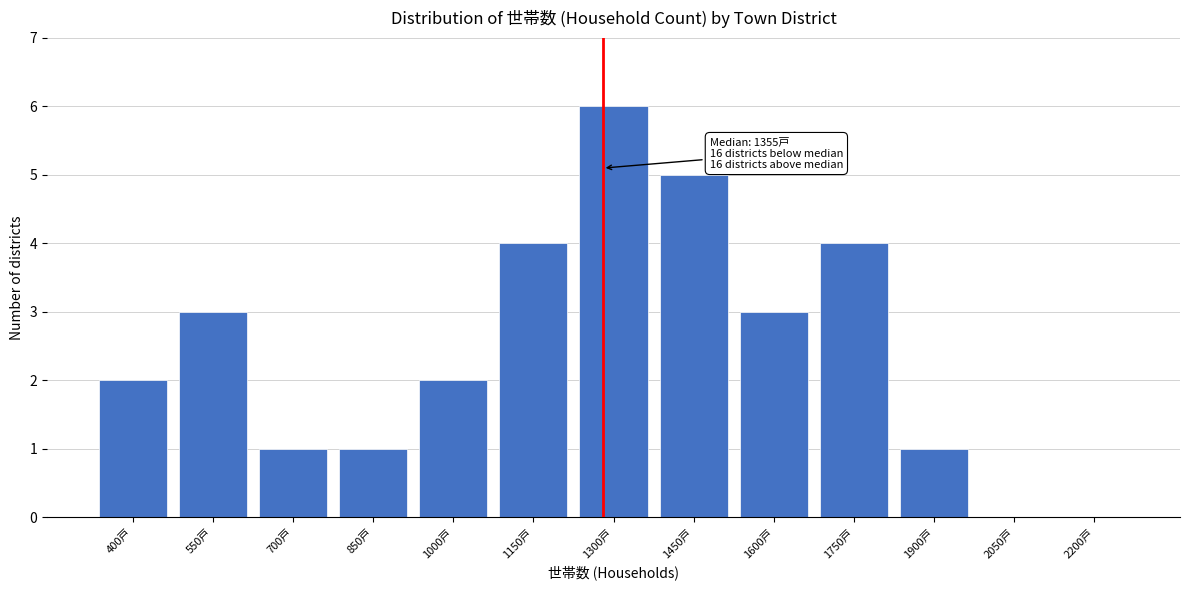

Reading left to right, extract all data points from this chart.

400戸=2	550戸=3	700戸=1	850戸=1	1000戸=2	1150戸=4	1300戸=6	1450戸=5	1600戸=3	1750戸=4	1900戸=1	2050戸=0	2200戸=0